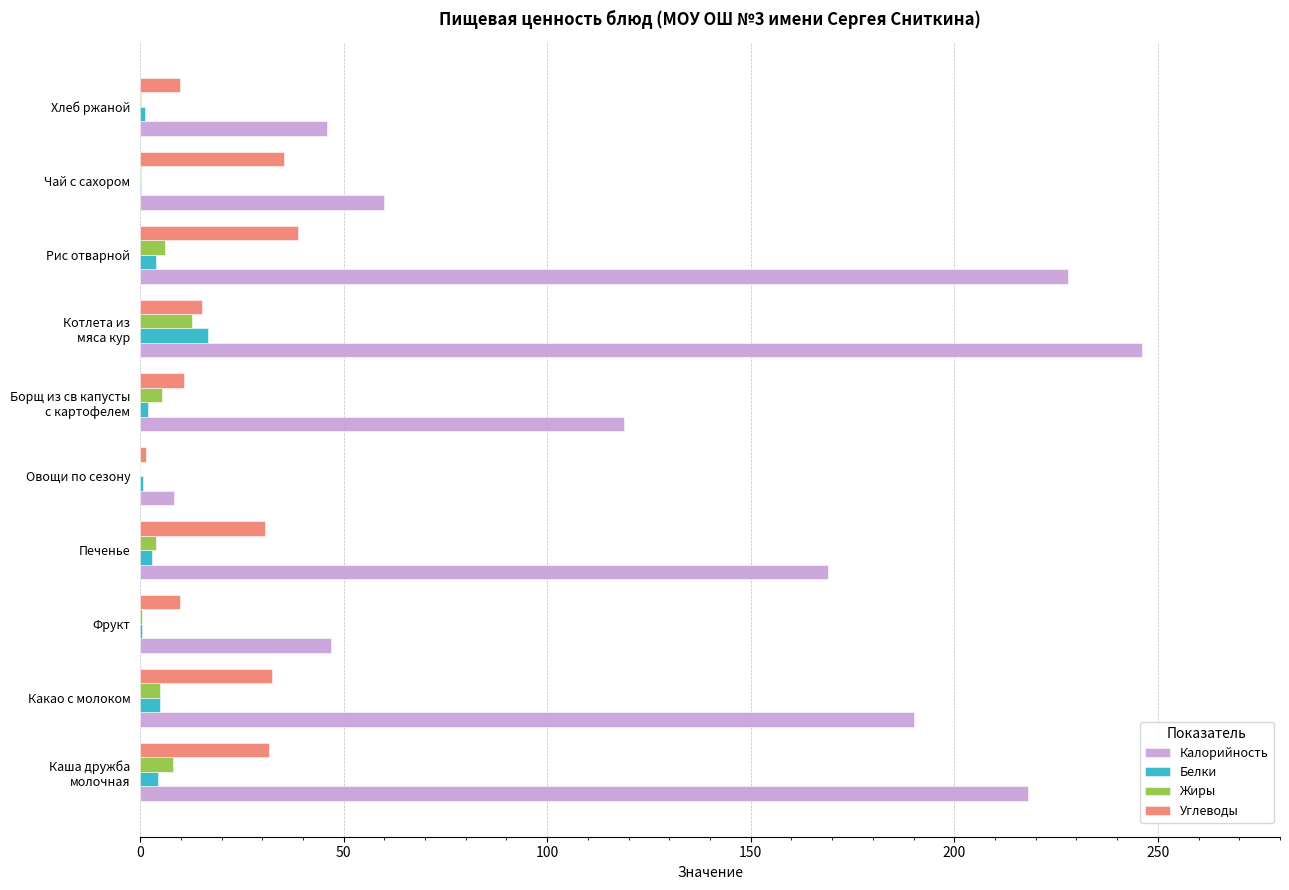

What is the maximum value shown in the chart?

246.0